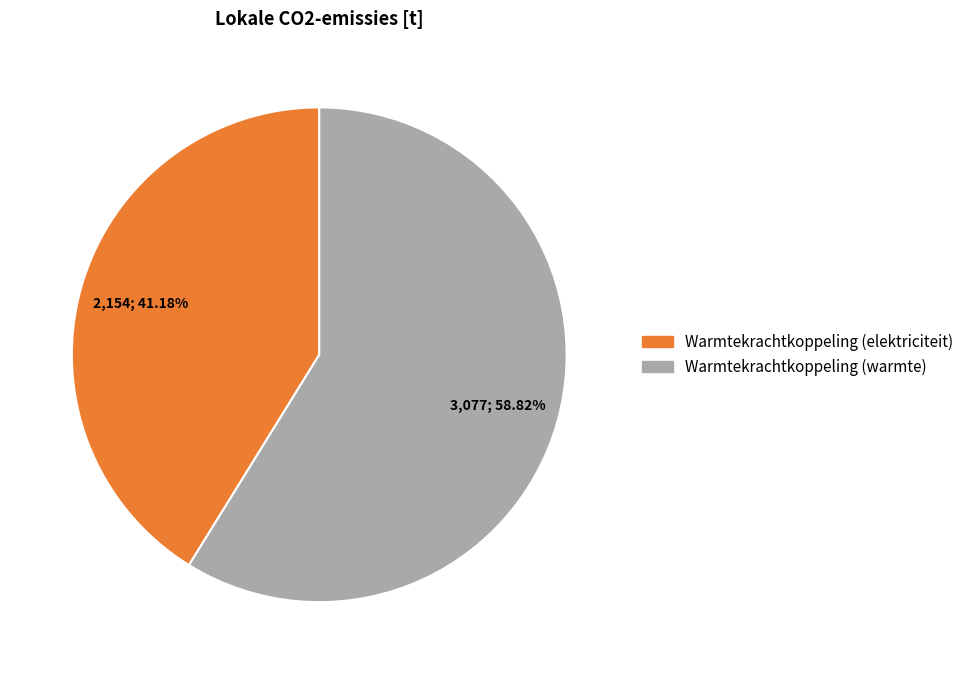

Does any single category account for the majority?

Yes